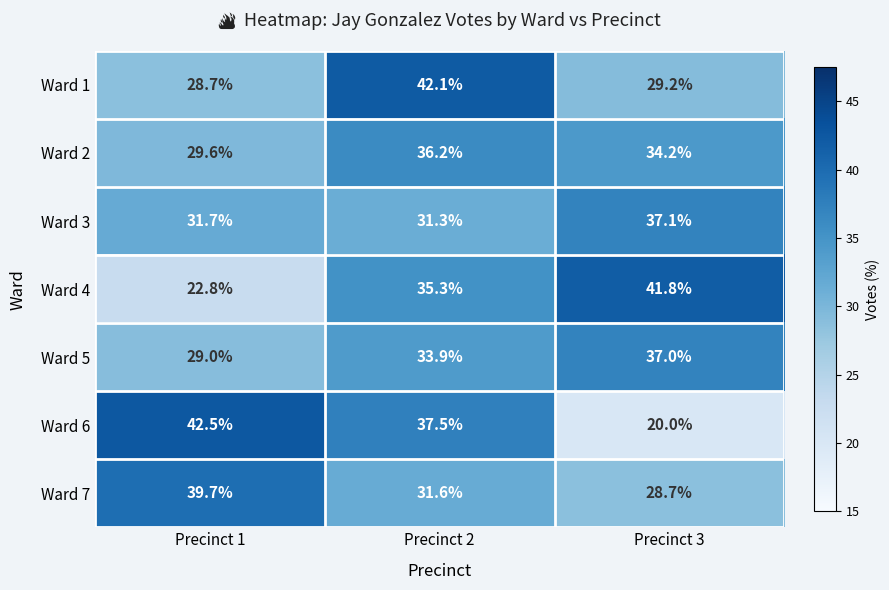

The value of Ward 6 at Precinct 3 is 20.0. True or false?

True